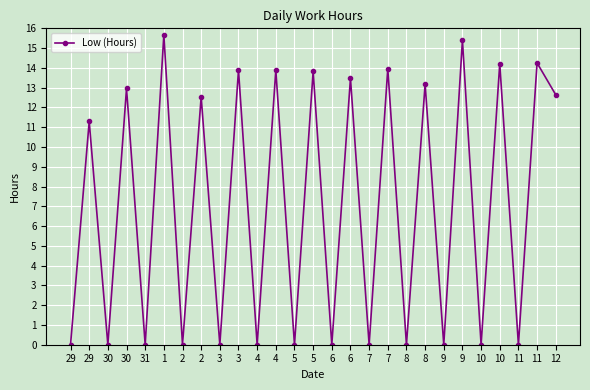

What is the difference between the maximum and minimum values?

15.7